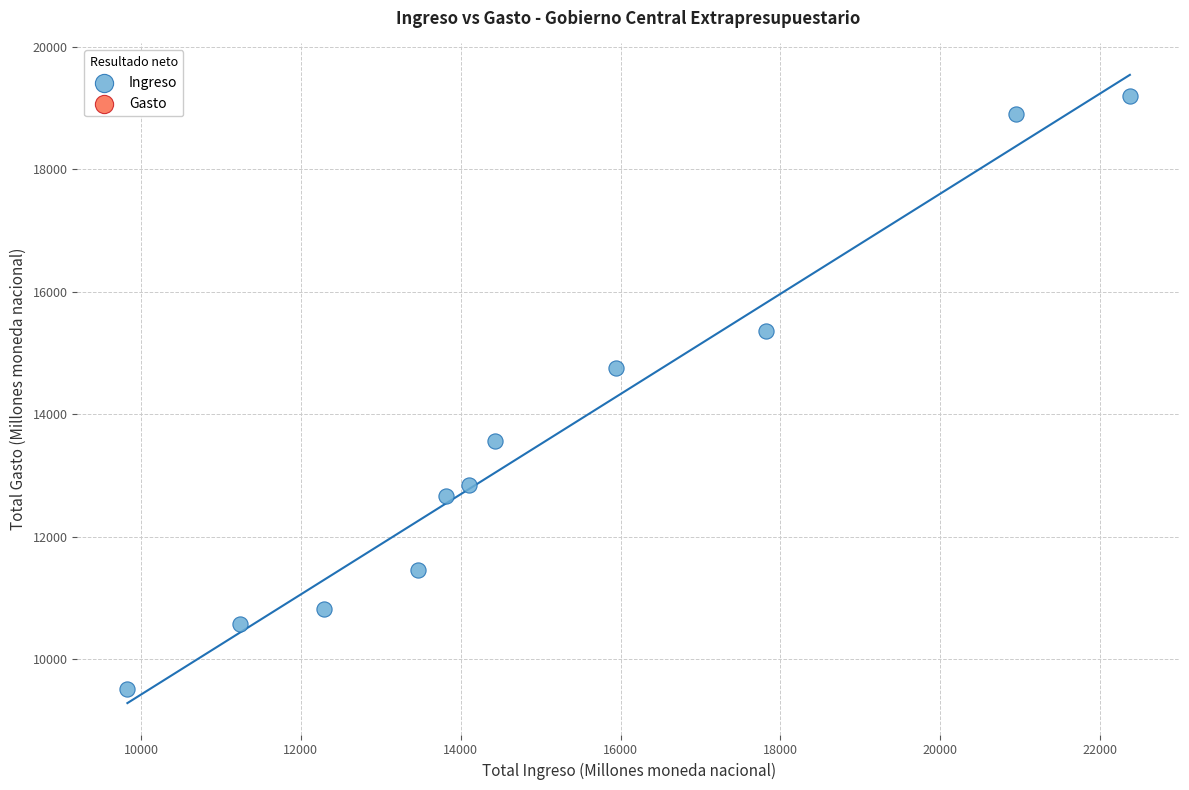

What is the average Y value?

13605.6